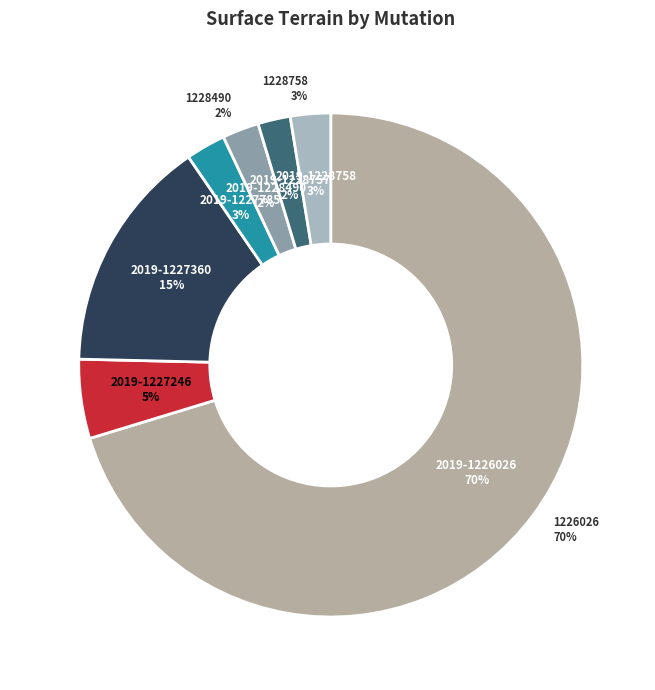

Rank the categories by value from highest to lowest.

2019-1226026, 2019-1227360, 2019-1227246, 2019-1228758, 2019-1227785, 2019-1228490, 2019-1228757